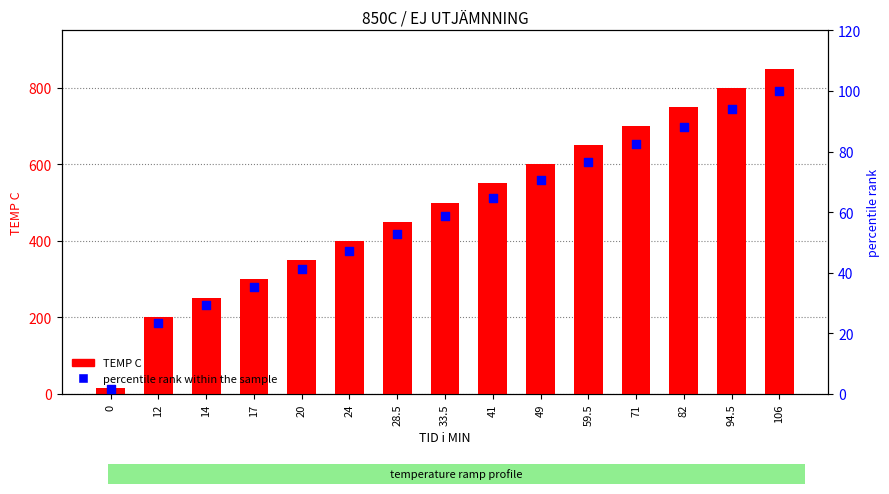

Which series has the largest Y range (max minus min)?

TEMP C